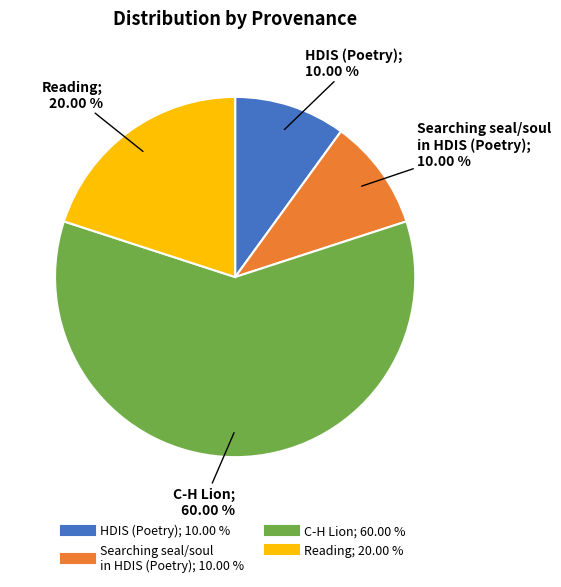

Is there any slice that represents more than half of the pie?

Yes